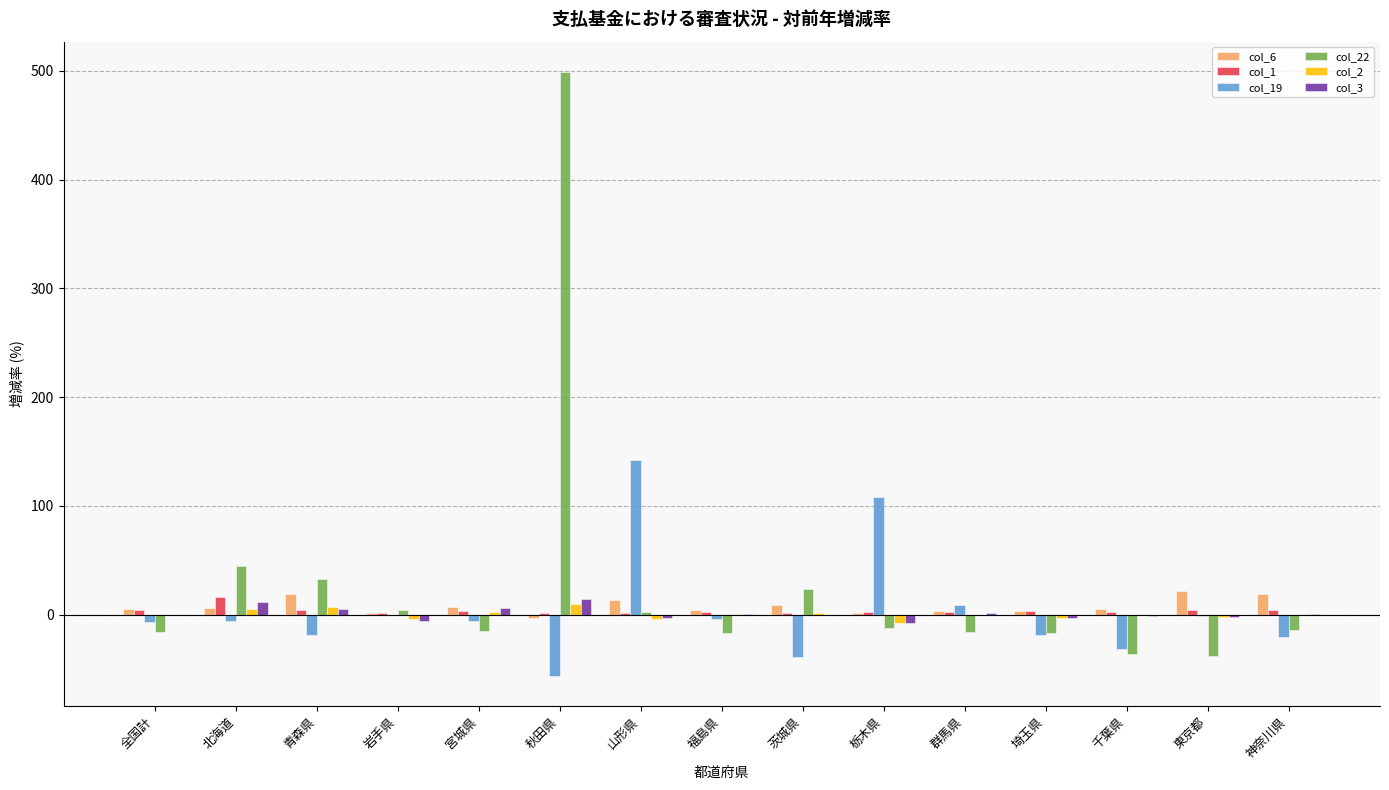

How many categories are shown in the chart?

15